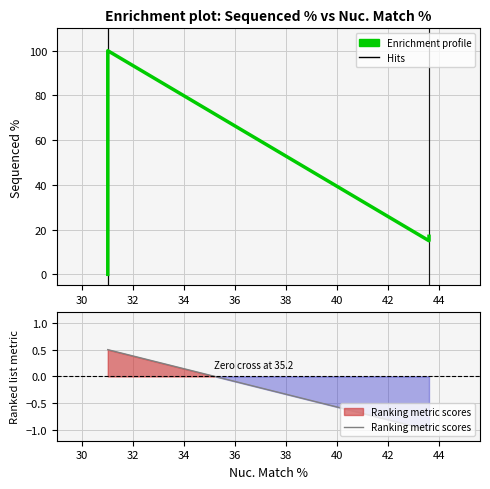

What is the difference between the values at 31 and 31?

100.0